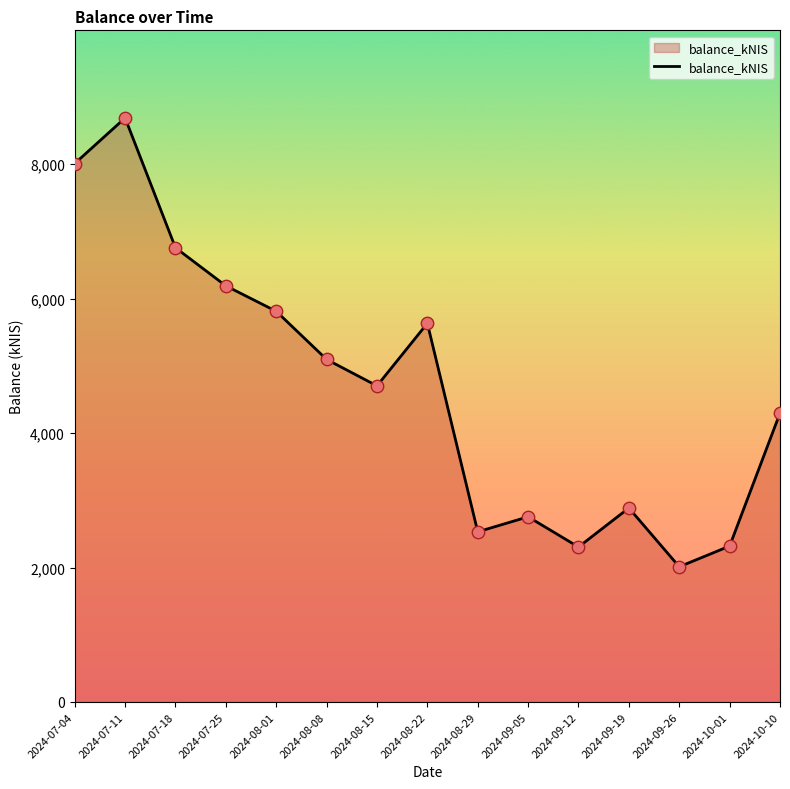

Which has a higher value, 2024-08-22 or 2024-09-26?

2024-08-22